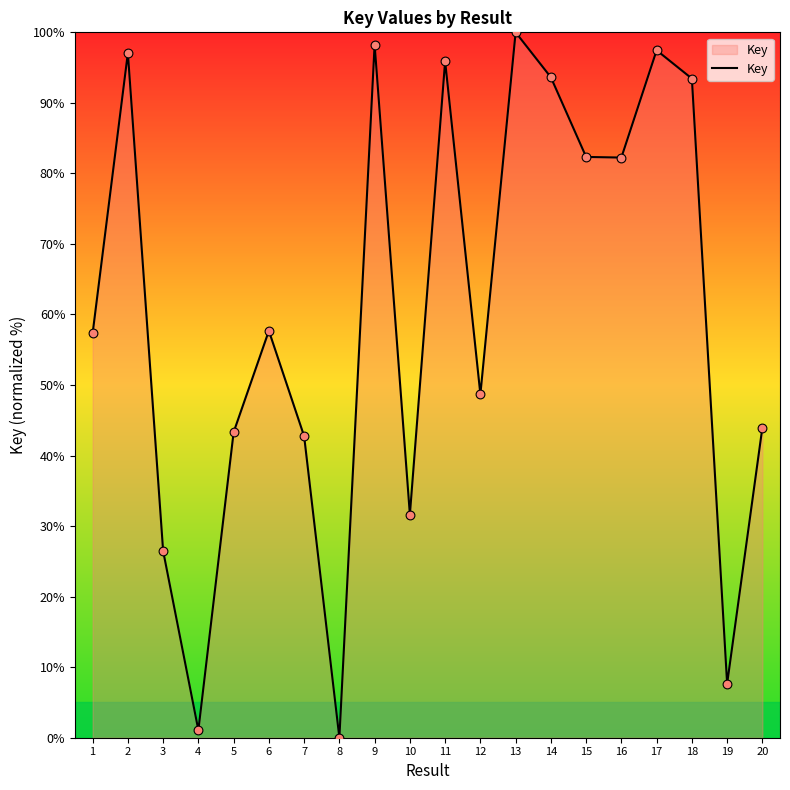

What is the change in value from 10 to 20?

+12.3